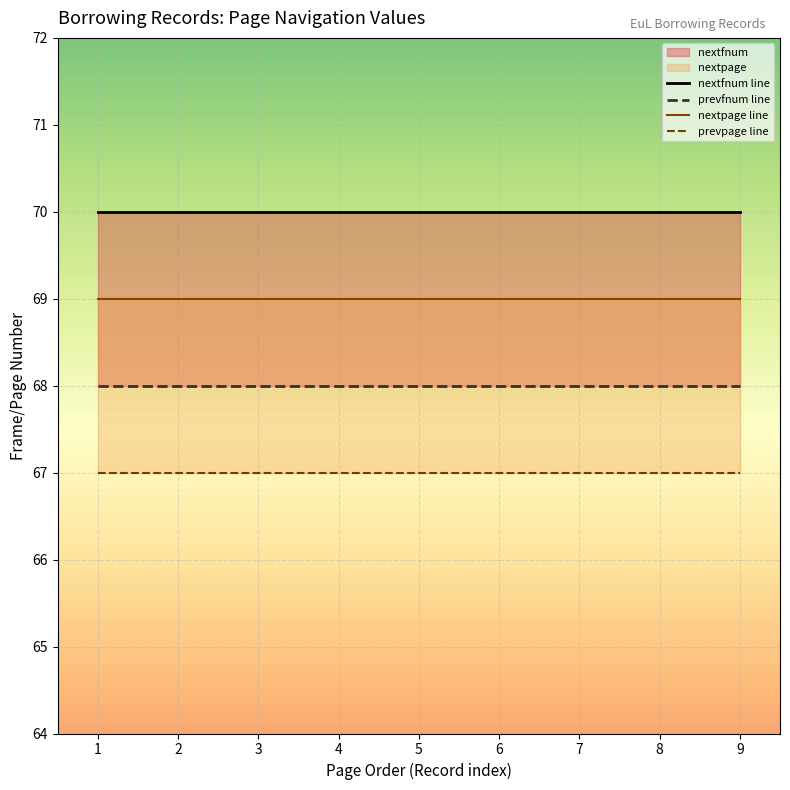

True or false: prevfnum line has more than 2 interior local peaks.

False